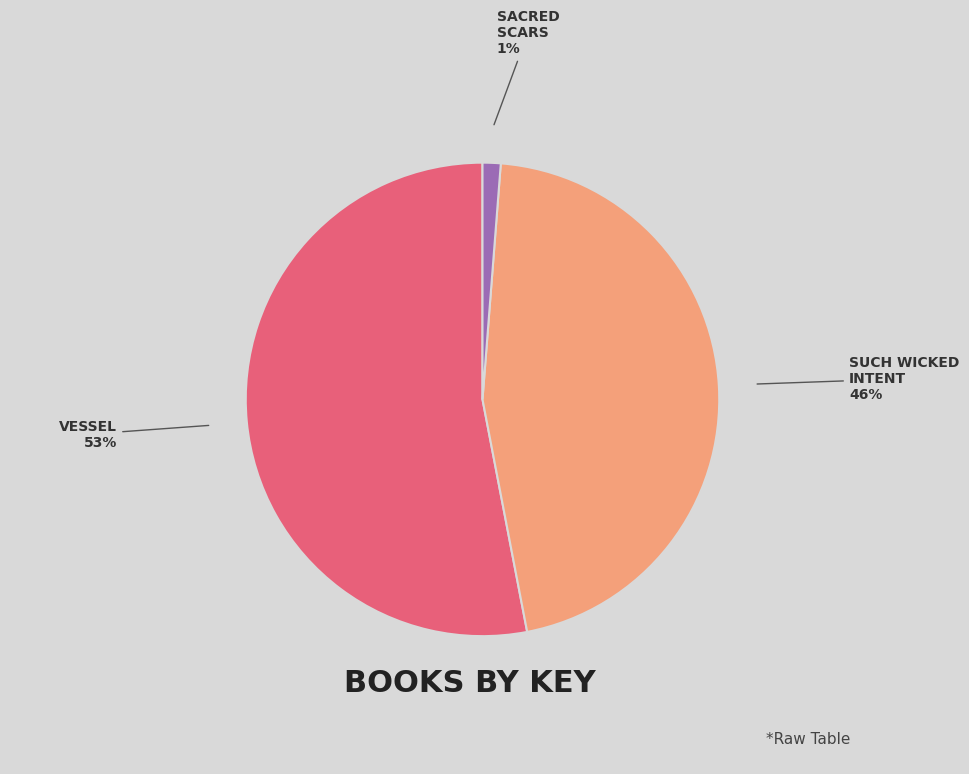

To the nearest percent, what is the difference between the largest and smallest slice percentages?

52%